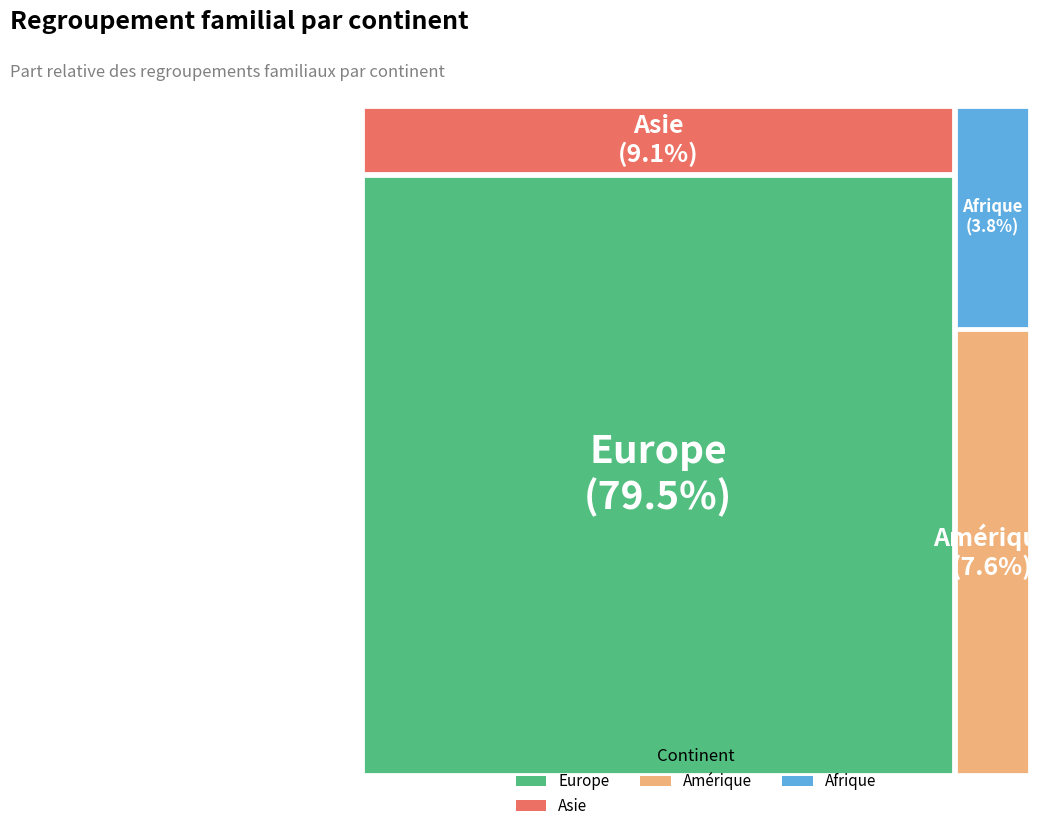

Between Europe and Asie, which is larger?

Europe